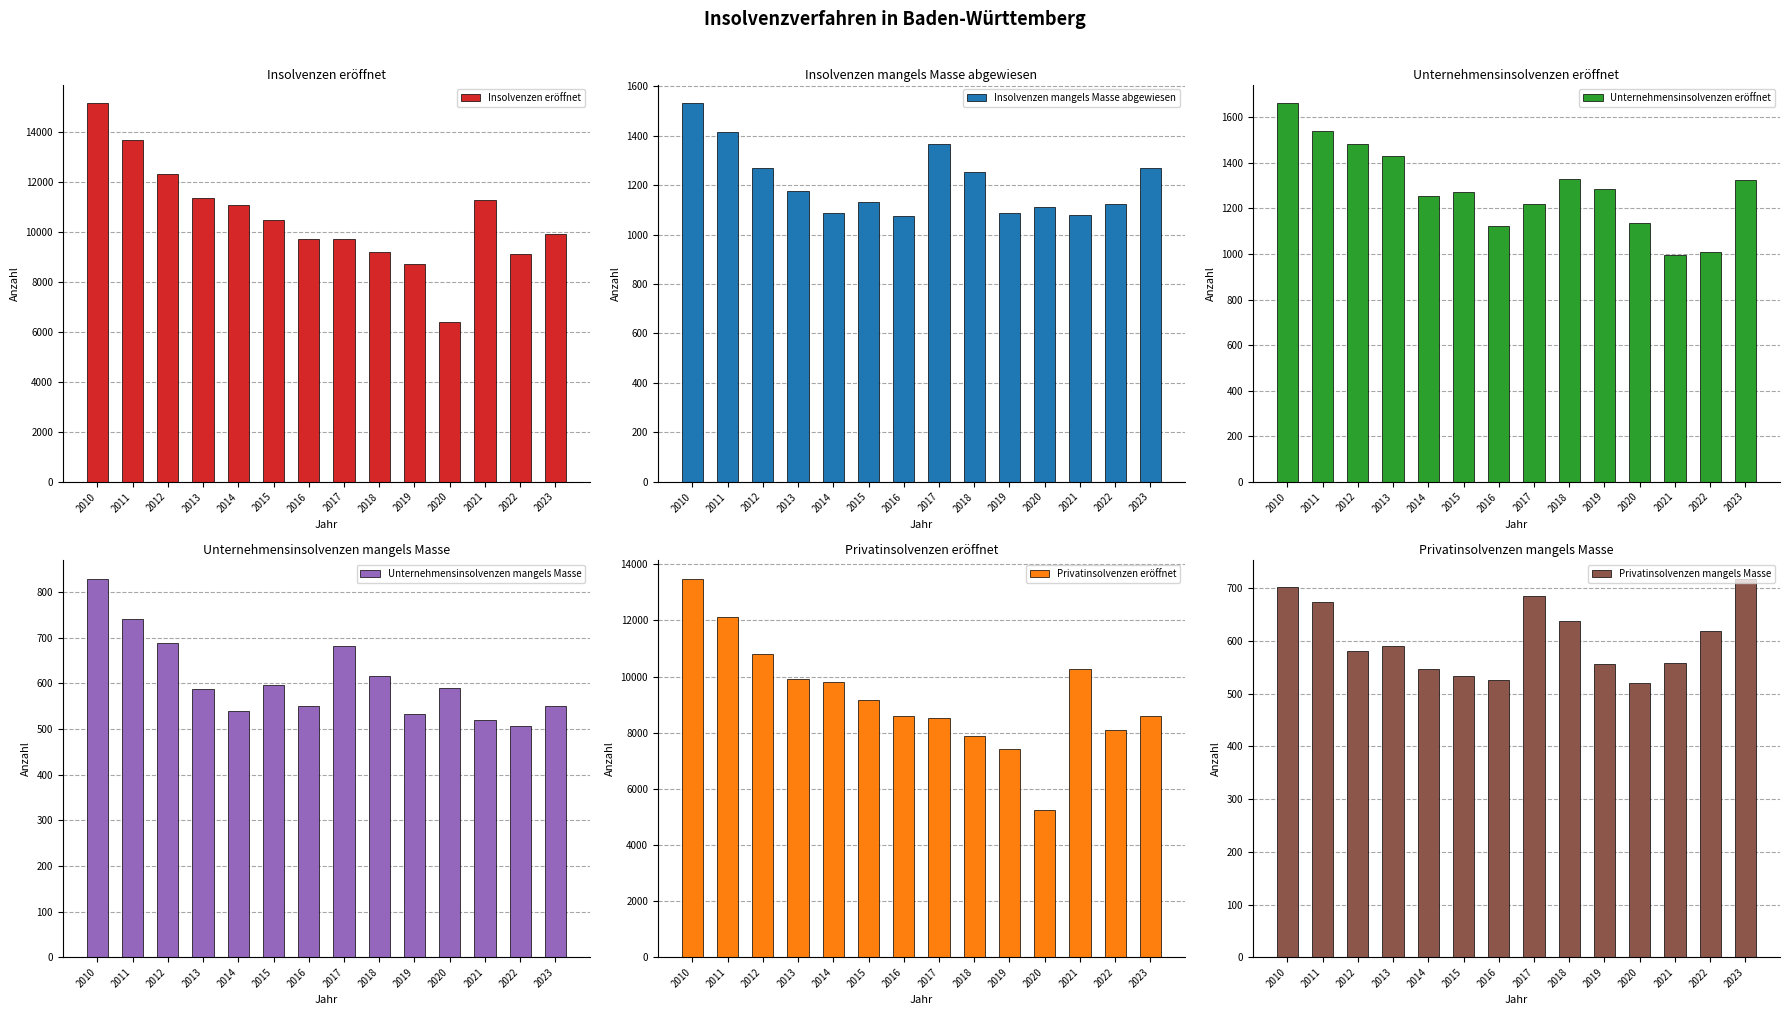

List the labels in order of Privatinsolvenzen mangels Masse value, largest first.

2023, 2010, 2017, 2011, 2018, 2022, 2013, 2012, 2021, 2019, 2014, 2015, 2016, 2020